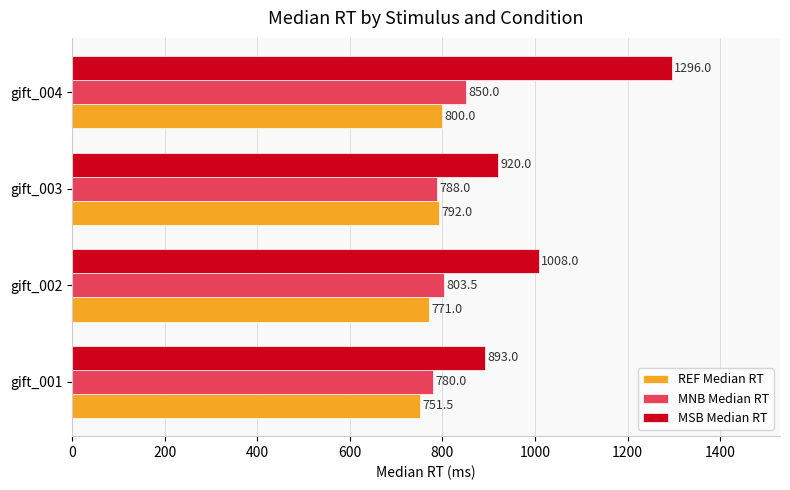

At which label is MSB Median RT closest to 1094?

gift_002